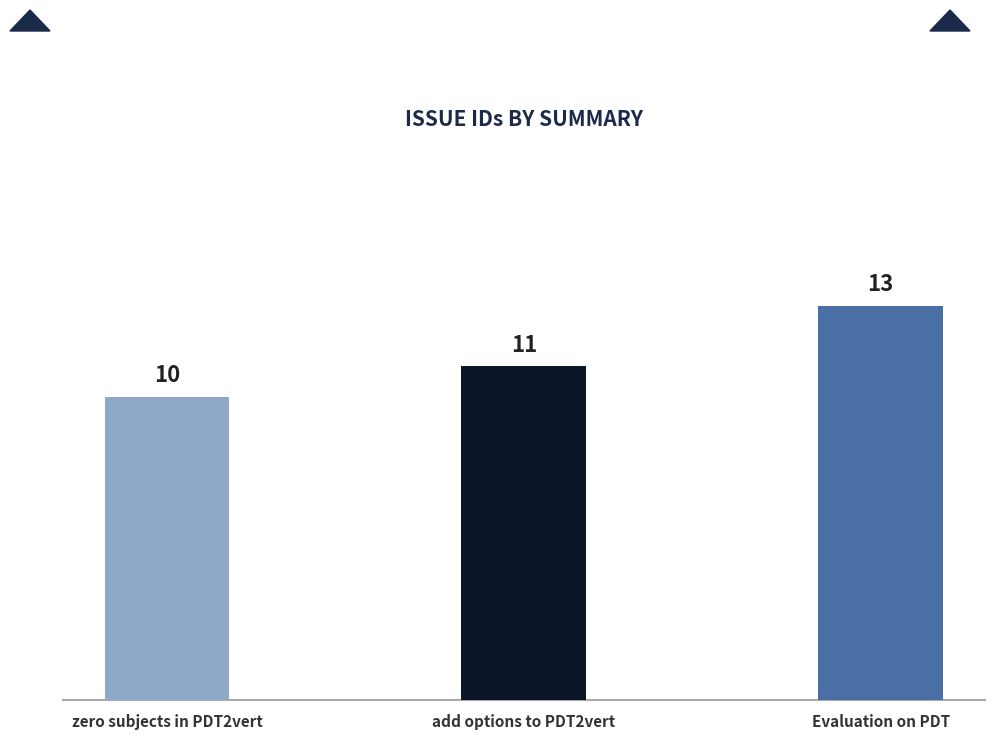

What position from the left is Evaluation on PDT?

3